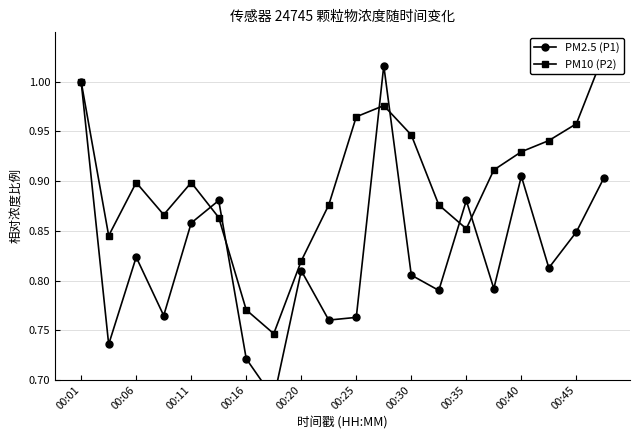

How many lines are shown in the chart?

2